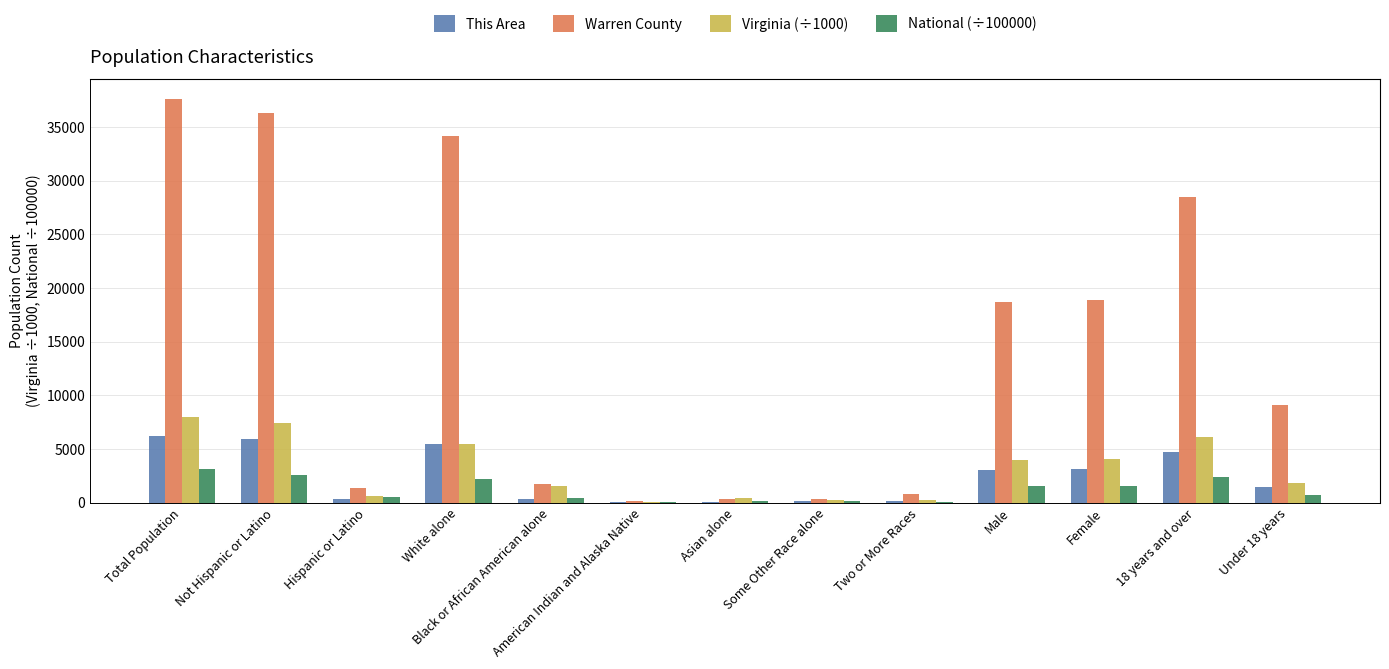

True or false: This Area has a value of 148.0 at Two or More Races.

True